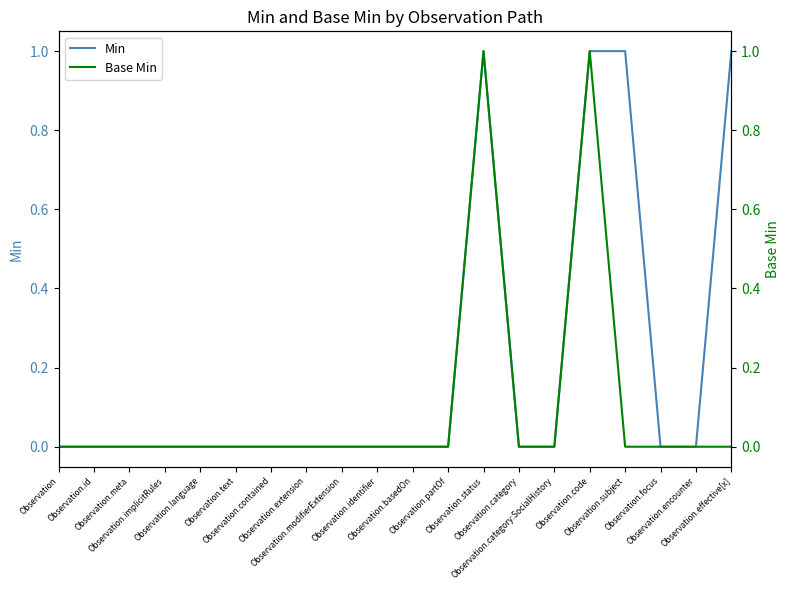

At which label does Min reach its peak?

Observation.status